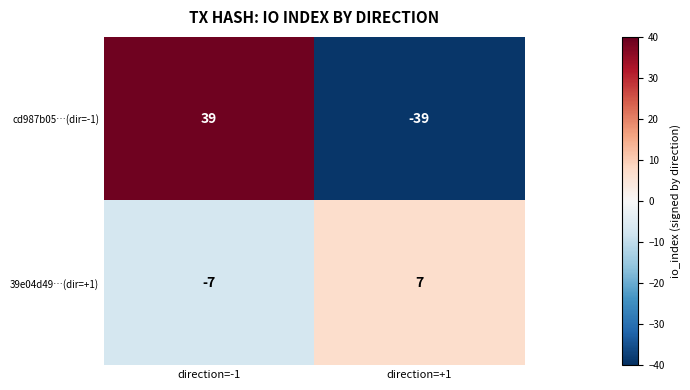

At which label is 39e04d49…(dir=+1) closest to 0?

direction=-1